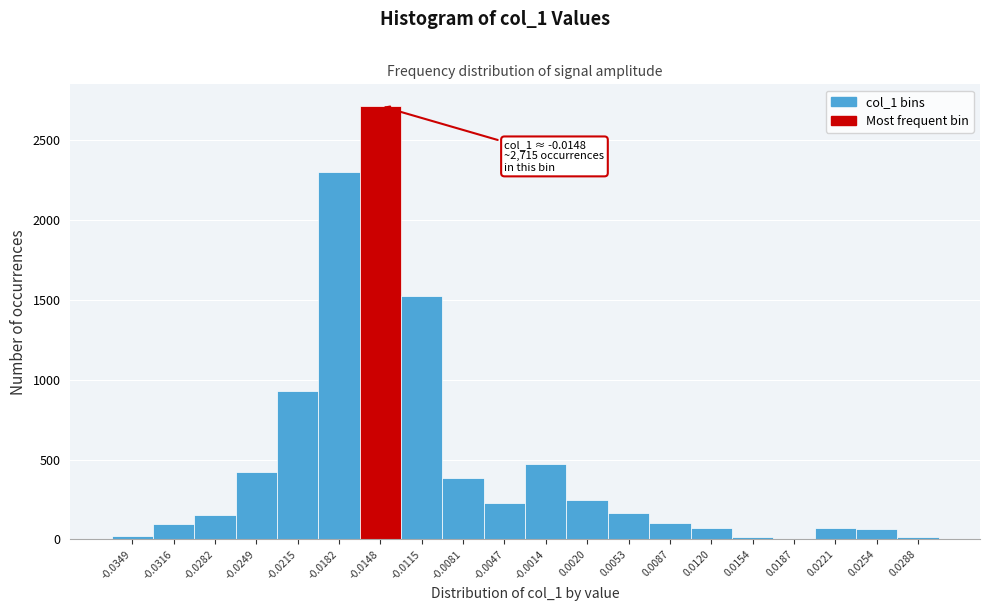

Approximately how many times larger is the value at -0.0215 compared to -0.0282?

5.9